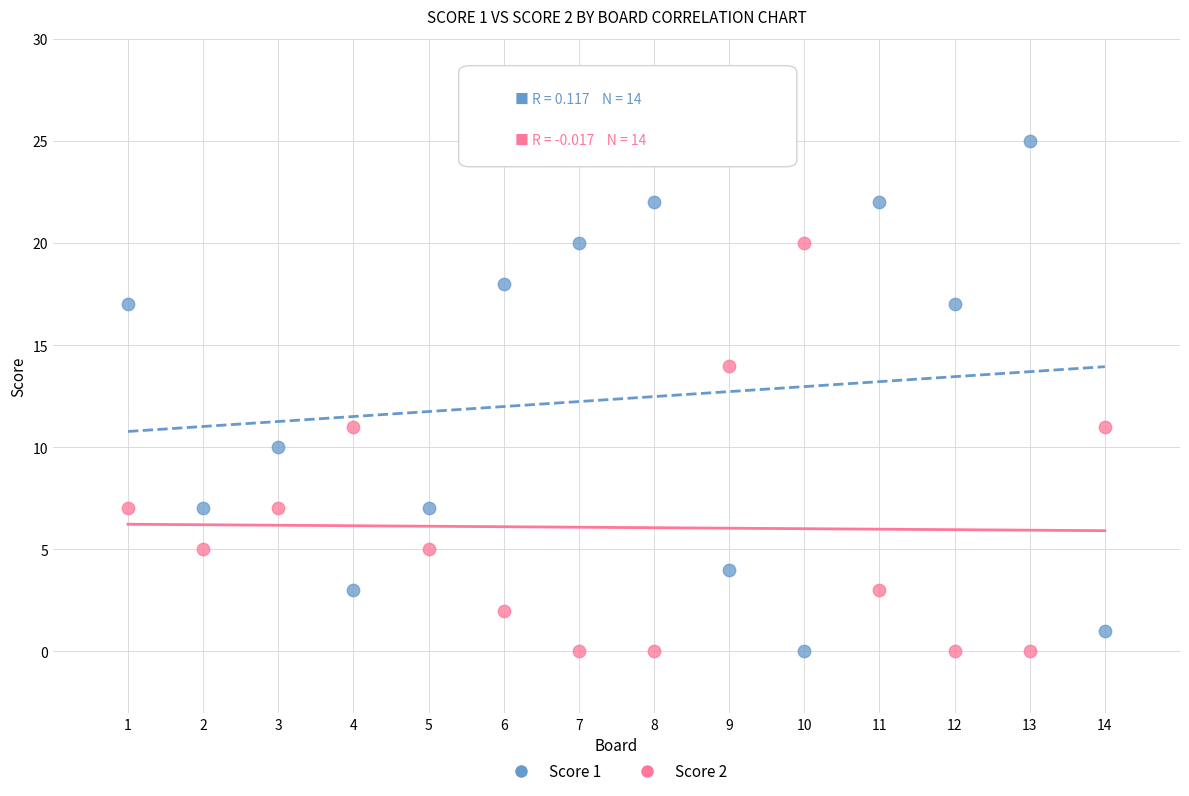

Which series contains the highest Y value?

Score 1